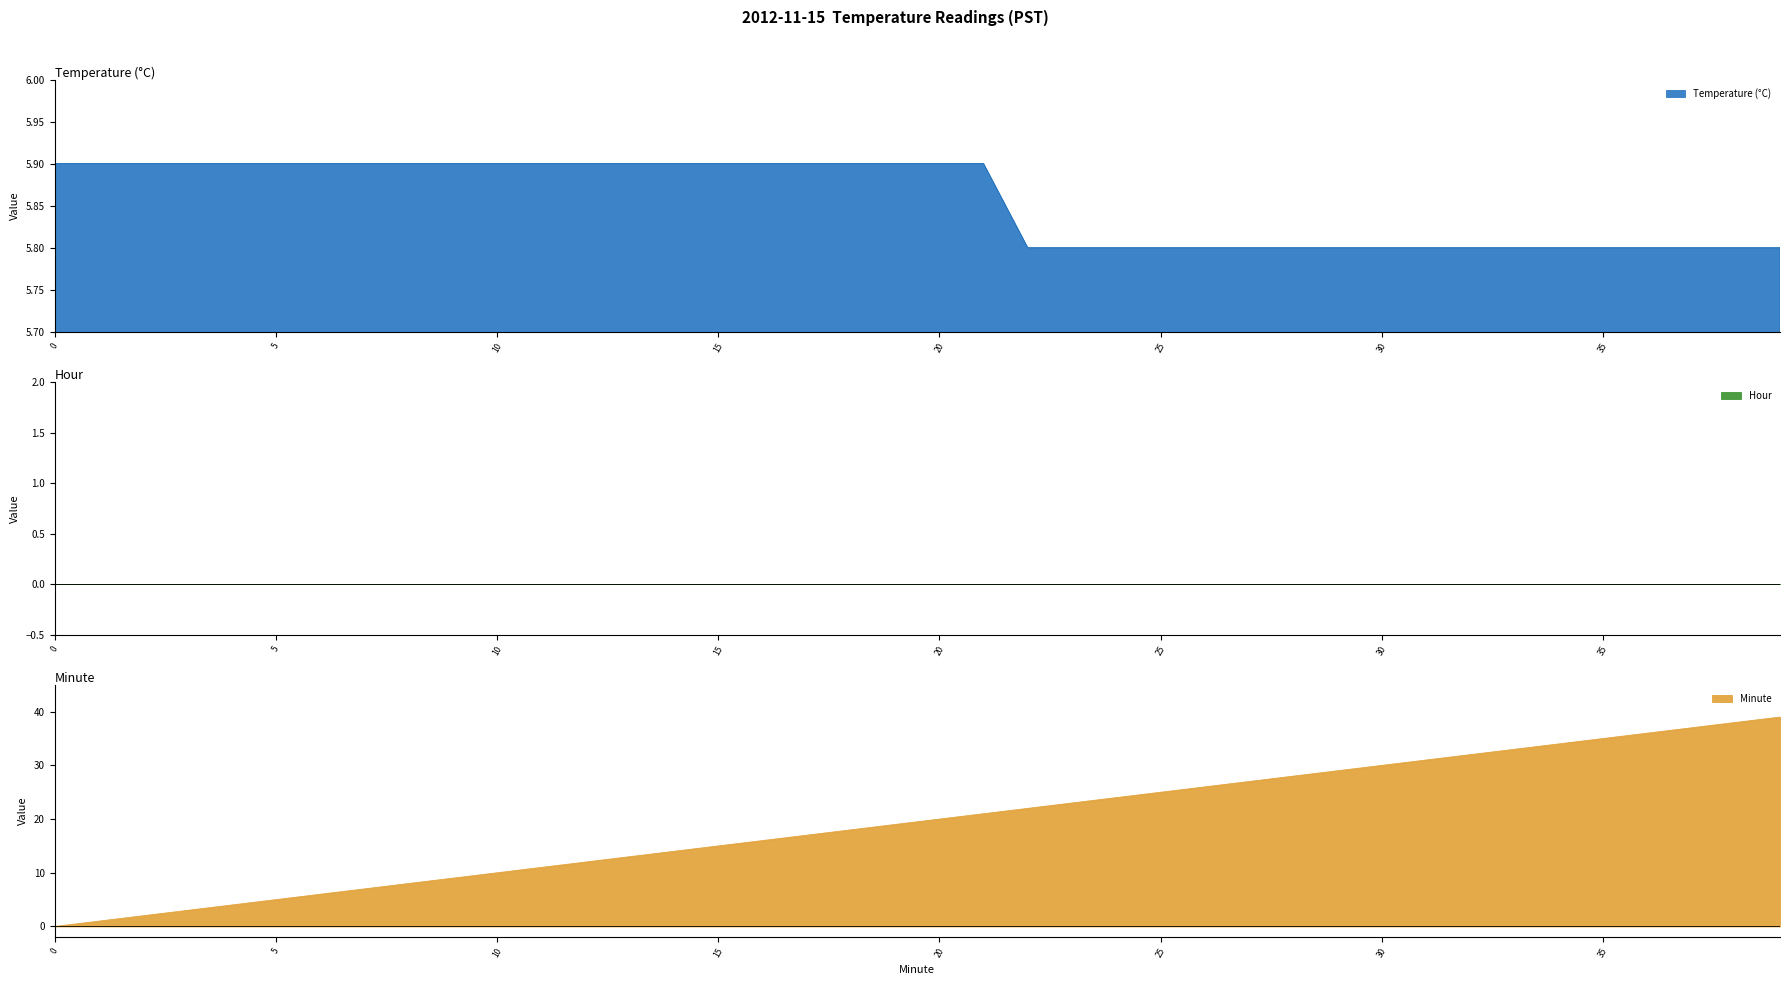

Rank the categories by Temperature (°C) value from highest to lowest.

0, 1, 2, 3, 4, 5, 6, 7, 8, 9, 10, 11, 12, 13, 14, 15, 16, 17, 18, 19, 20, 21, 22, 23, 24, 25, 26, 27, 28, 29, 30, 31, 32, 33, 34, 35, 36, 37, 38, 39